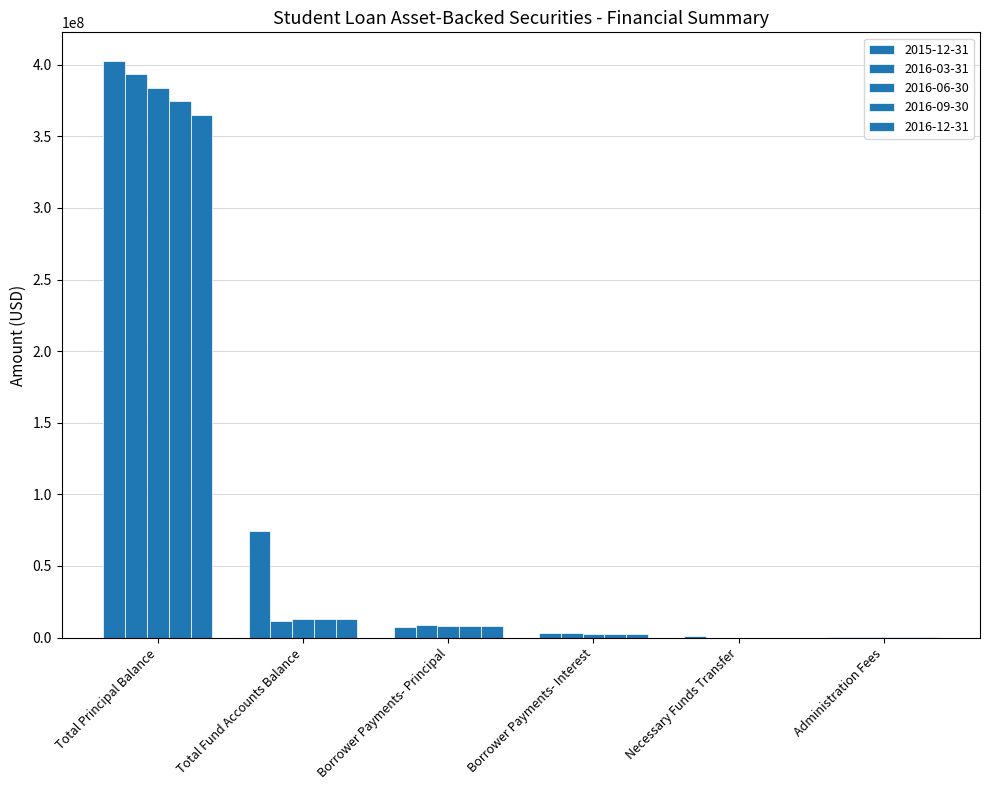

Which has a higher value, Borrower Payments- Interest or Necessary Funds Transfer?

Borrower Payments- Interest